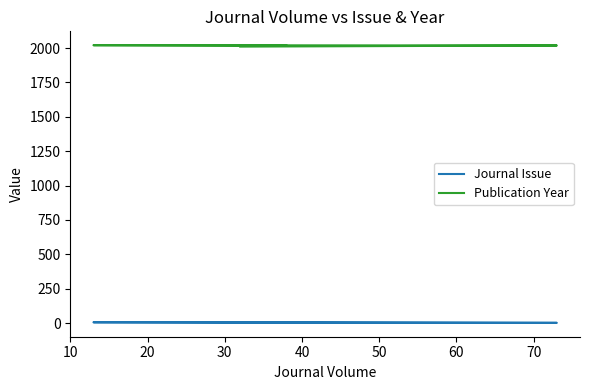

True or false: Journal Issue and Publication Year intersect in this chart.

False